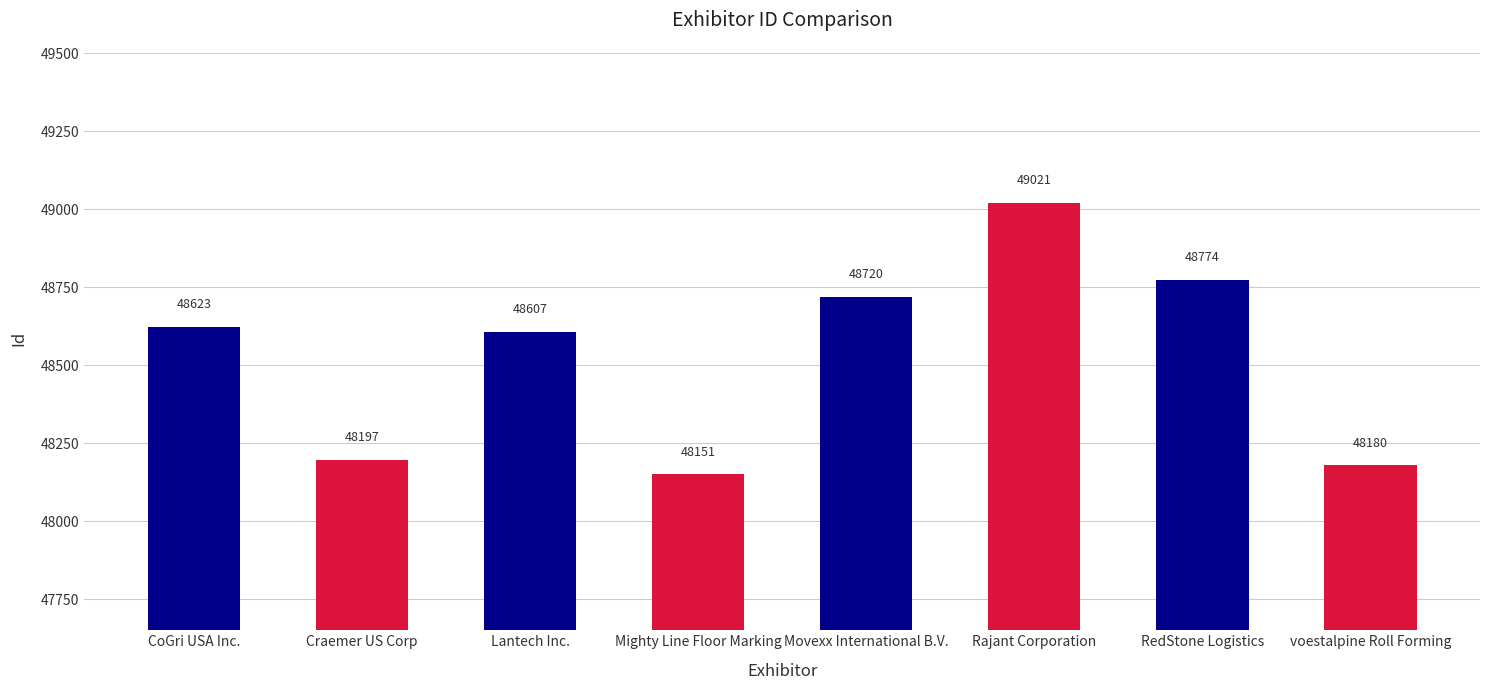

Between Lantech Inc. and Movexx International B.V., which is larger?

Movexx International B.V.